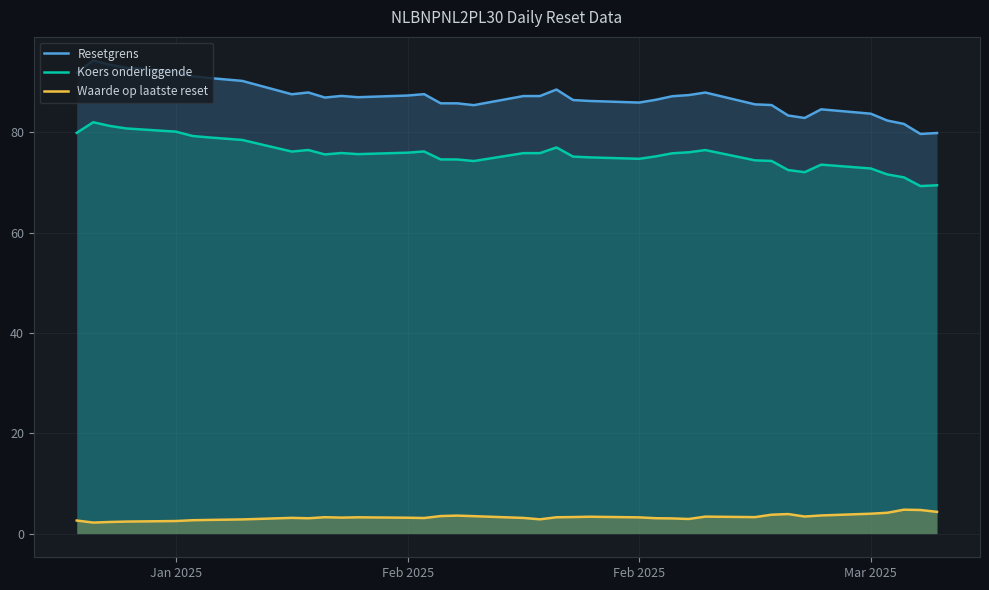

What are all the series names shown in the legend?

Resetgrens, Koers onderliggende, Waarde op laatste reset